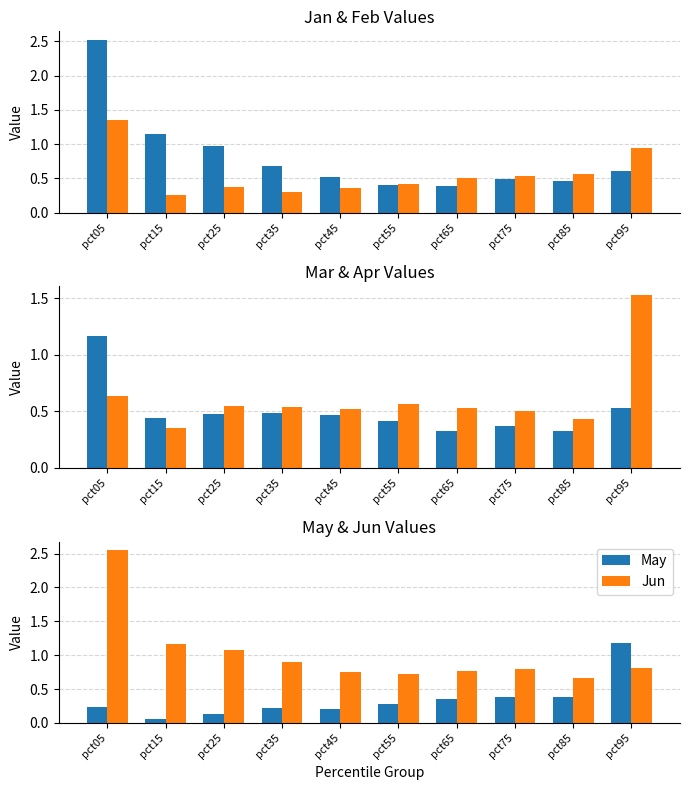

Is it true that Feb equals 0.4 at pct35?

False